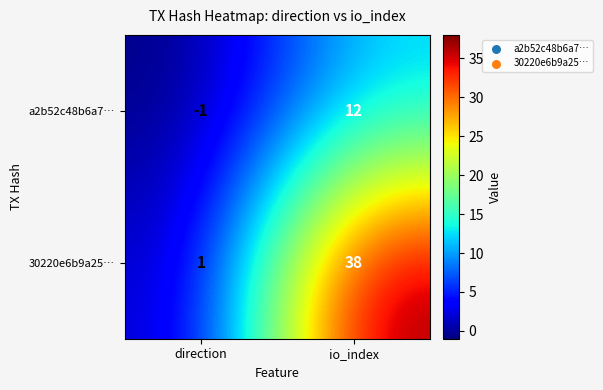

List the series in order of their overall mean, highest first.

30220e6b9a25…, a2b52c48b6a7…